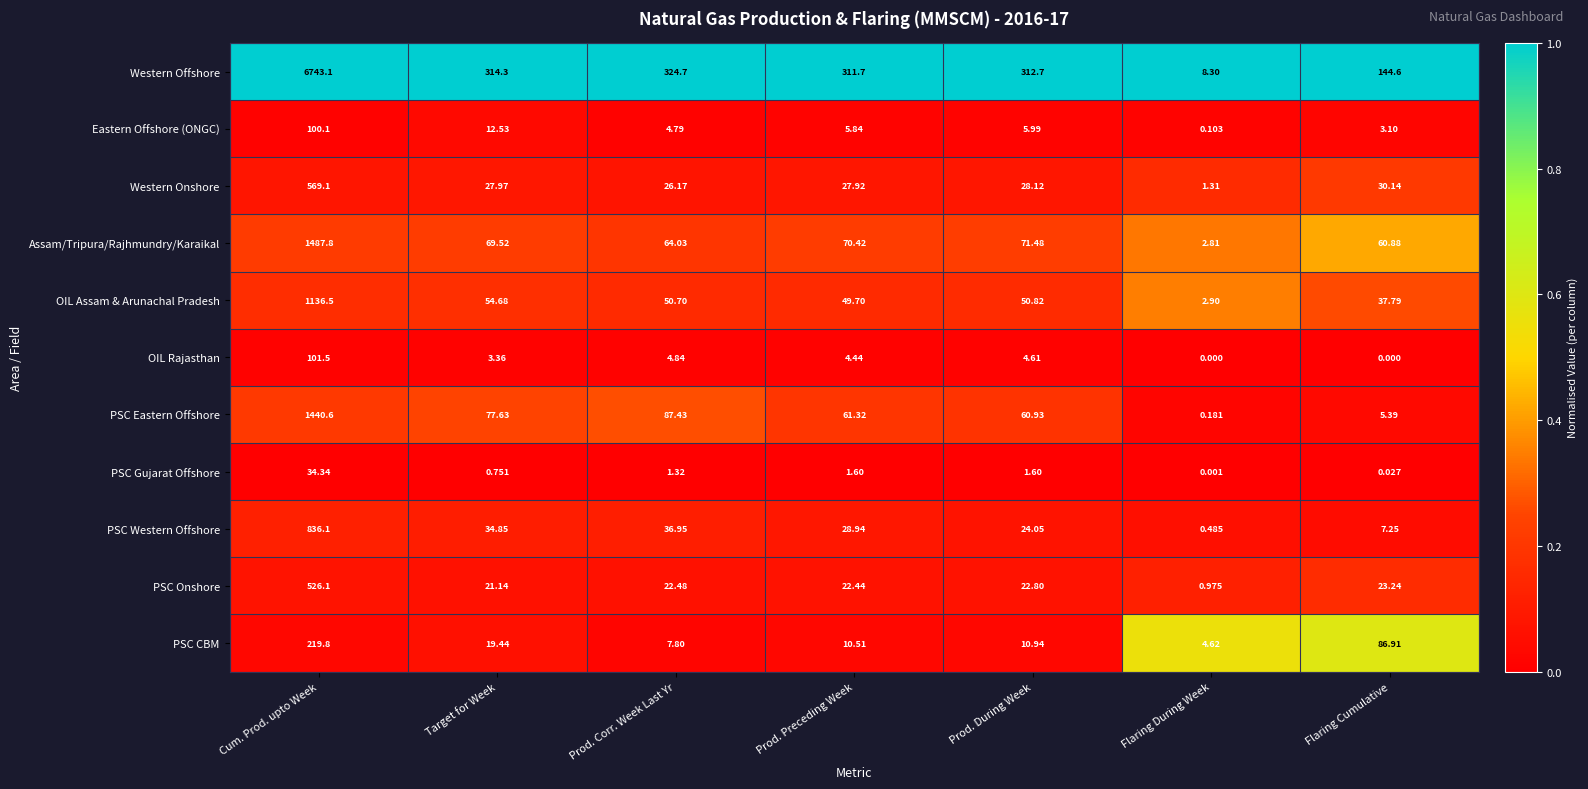

What is the spread (max minus min) of values at Flaring Cumulative?

144.6